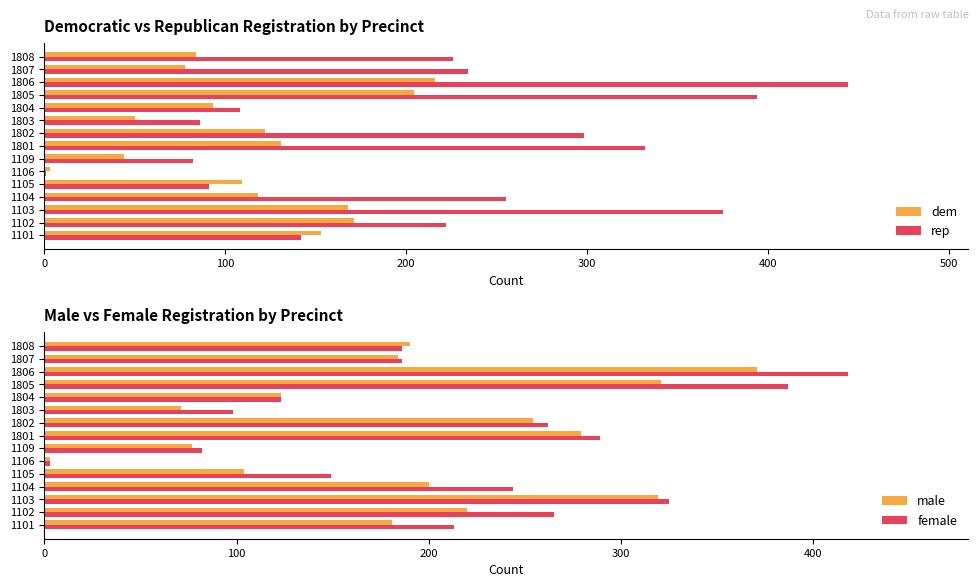

True or false: female has a value of 289 at 1801.

True